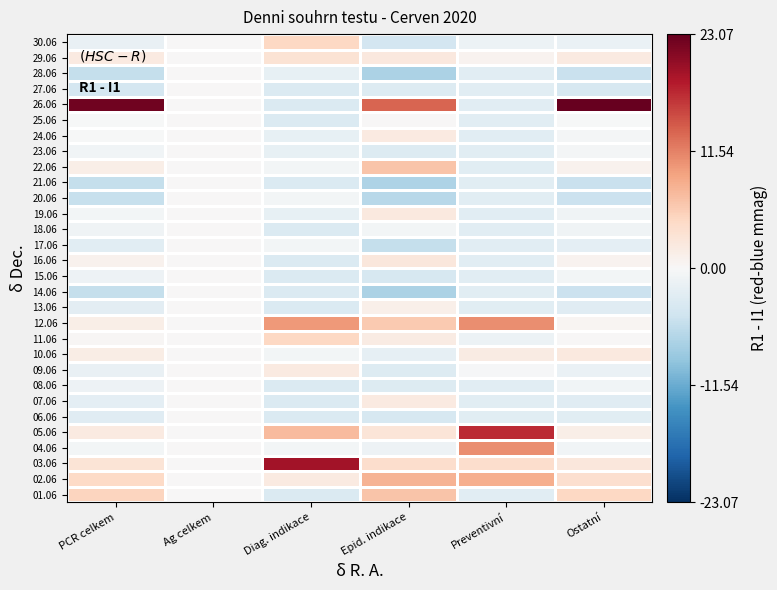

Between Ag celkem and Epid. indikace, which is larger?

Epid. indikace